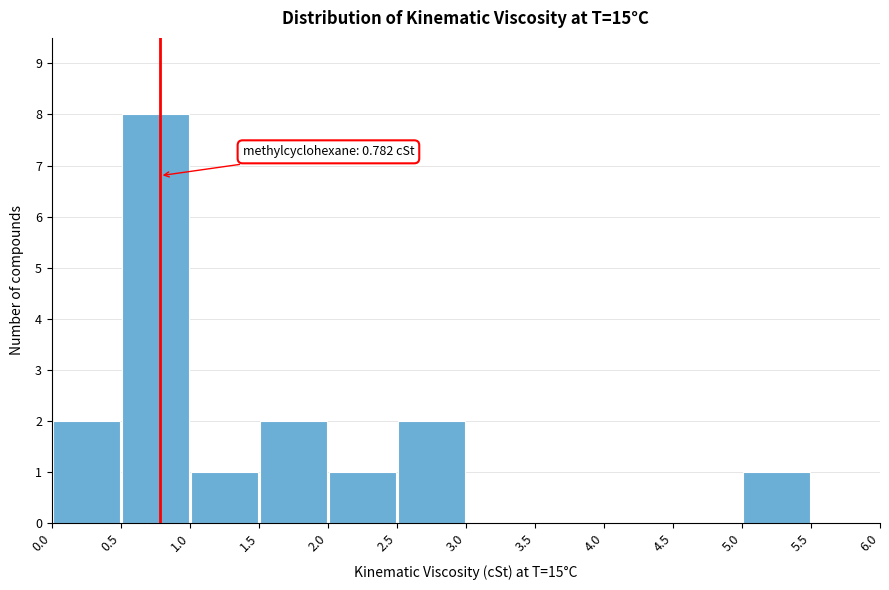

Over which range of the x-axis is the bar tallest?

0.5 to 1.0